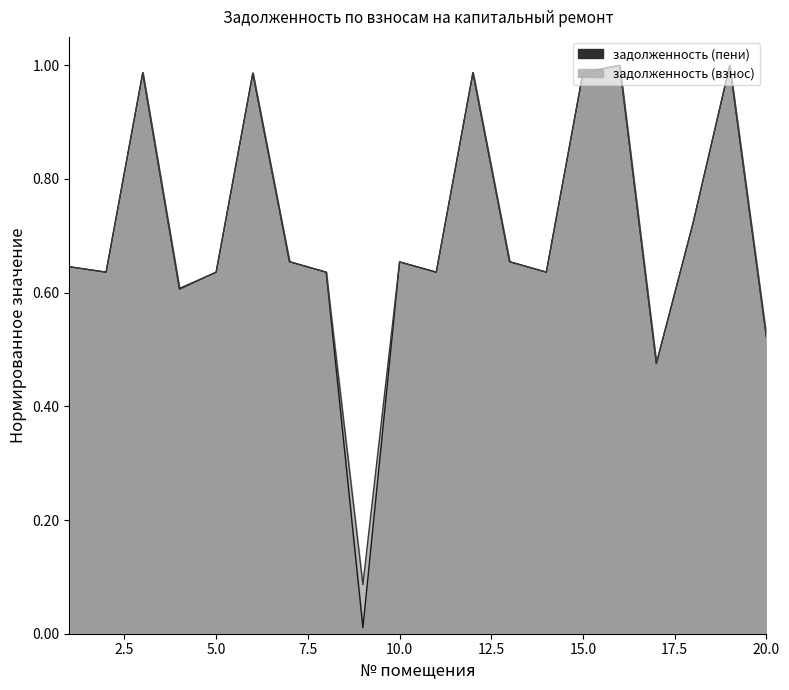

At which category does задолженность (пени) reach its first local peak?

3